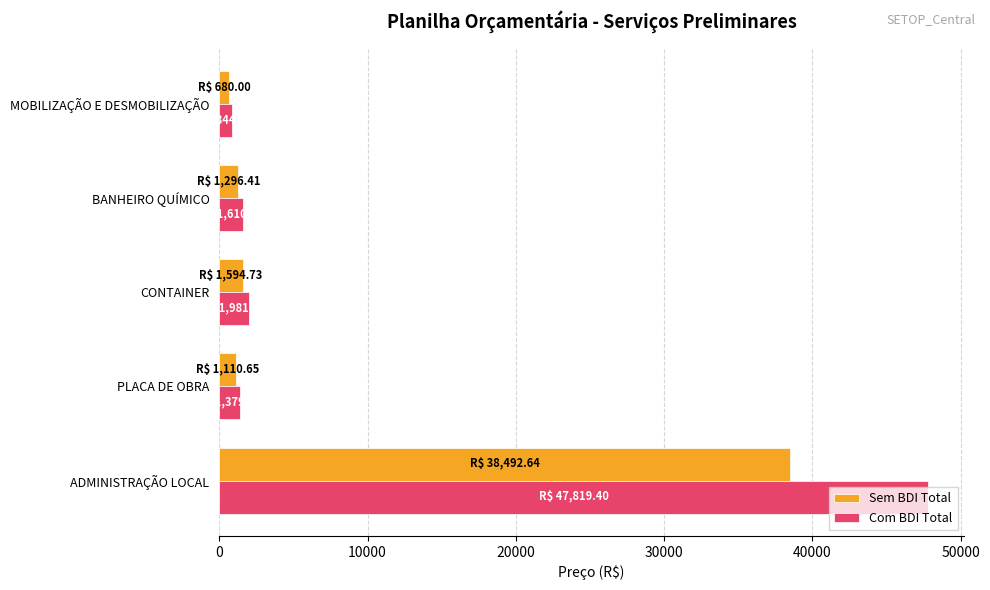

At which category is the sum across all series the highest?

ADMINISTRAÇÃO LOCAL